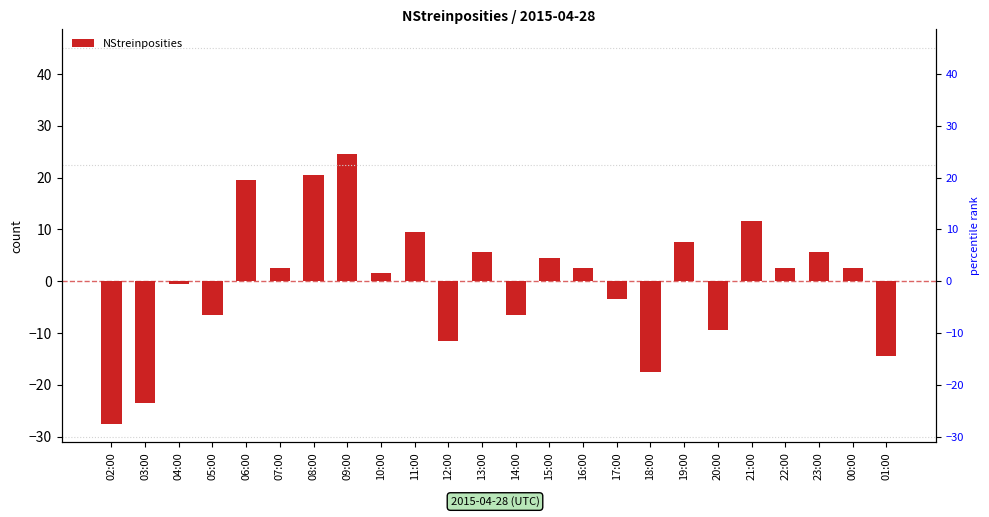

Which category has the lowest value across all series?

02:00